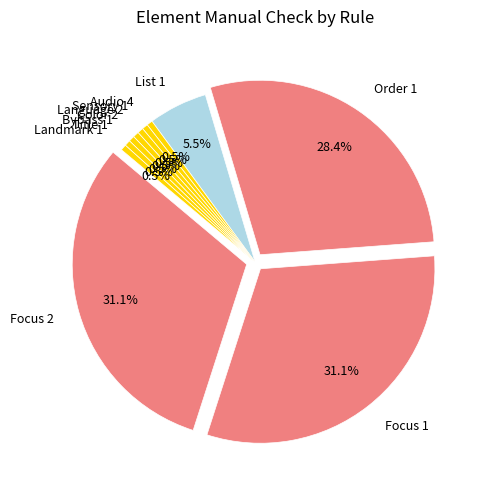

Rank the categories by value from highest to lowest.

Focus 2, Focus 1, Order 1, List 1, Audio 4, Sensory 1, Language 2, Color 2, Bypass 1, Title 1, Landmark 1